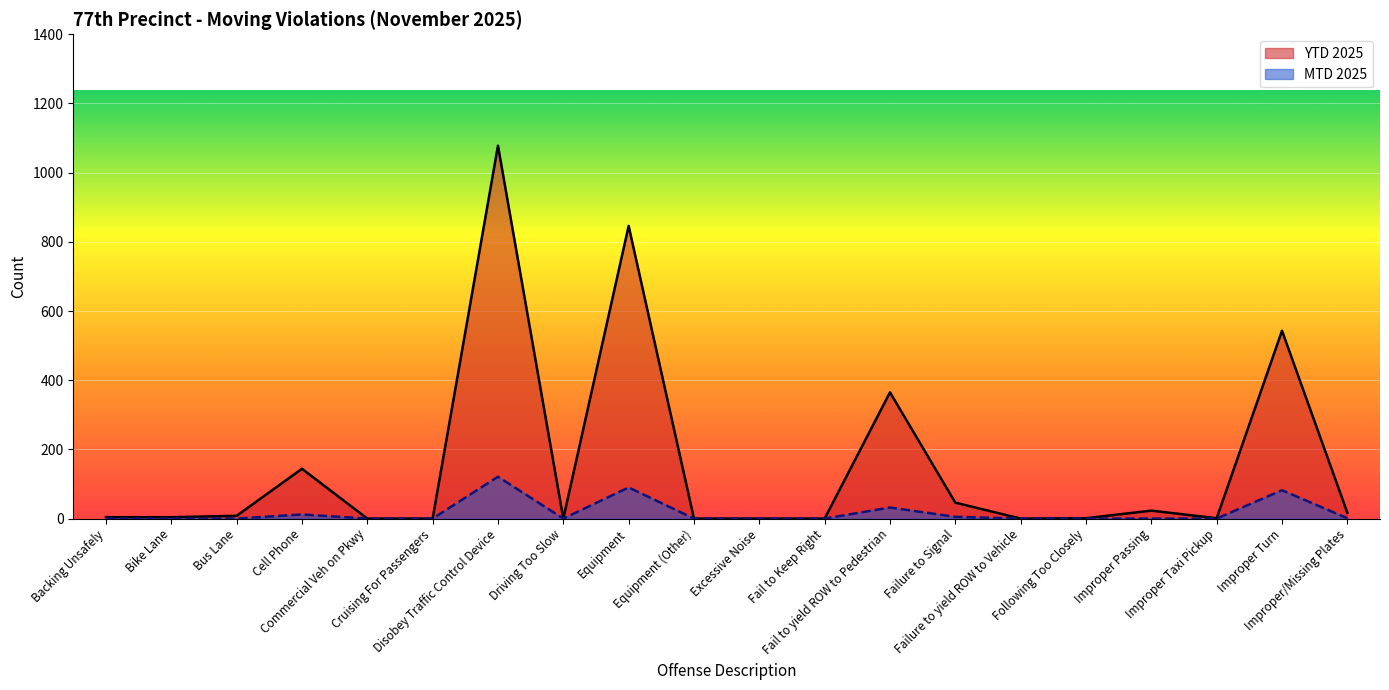

What position from the left is Bus Lane?

3